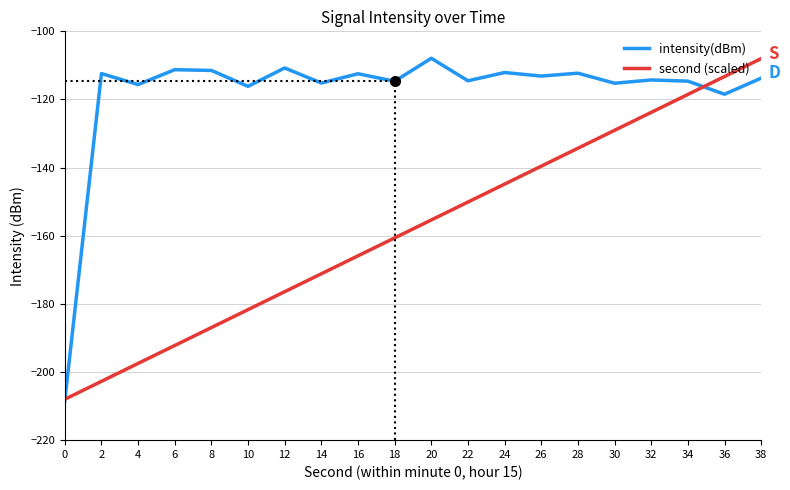

What is the sum of all intensity(dBm) values?

-2364.6